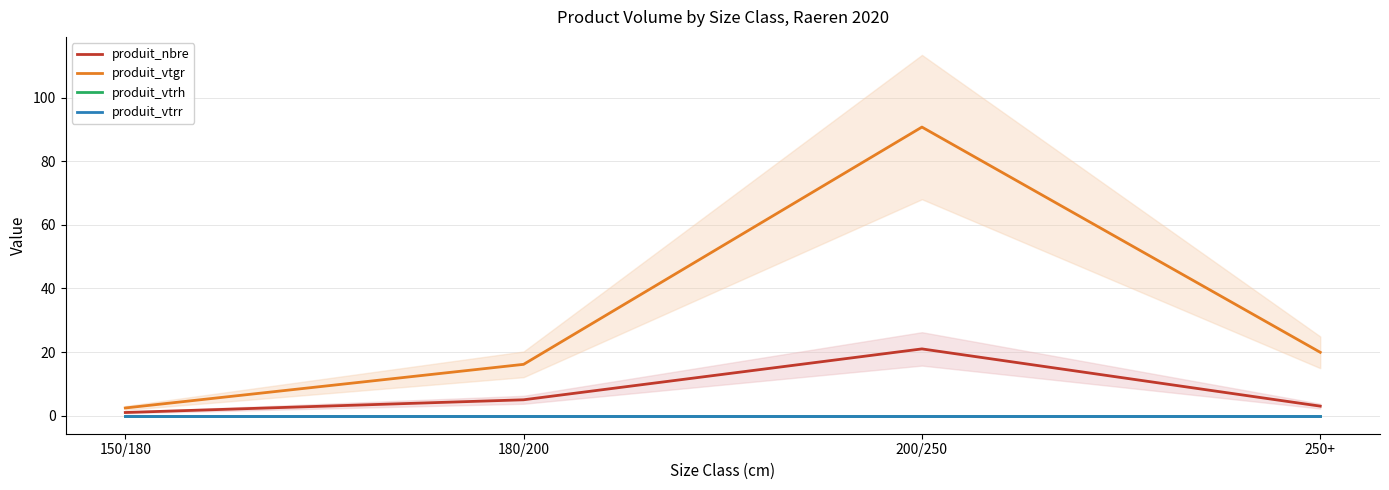

What is the difference between the maximum and second lowest values in the produit_nbre series?

18.0